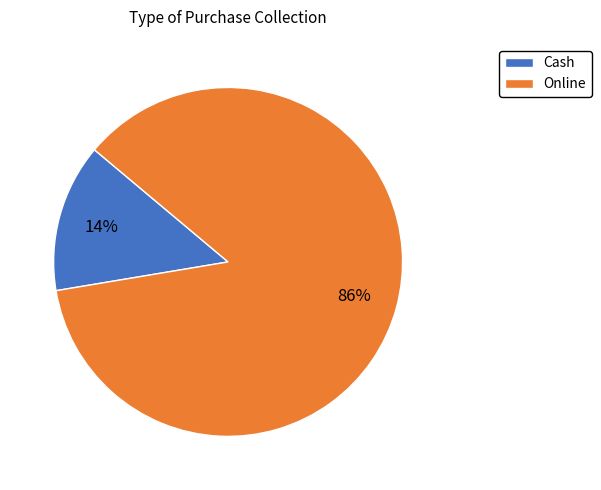

Is there any slice that represents more than half of the pie?

Yes